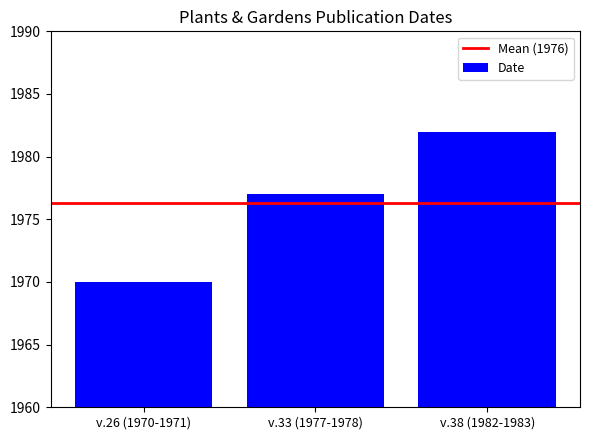

How many data points does each series have?

3